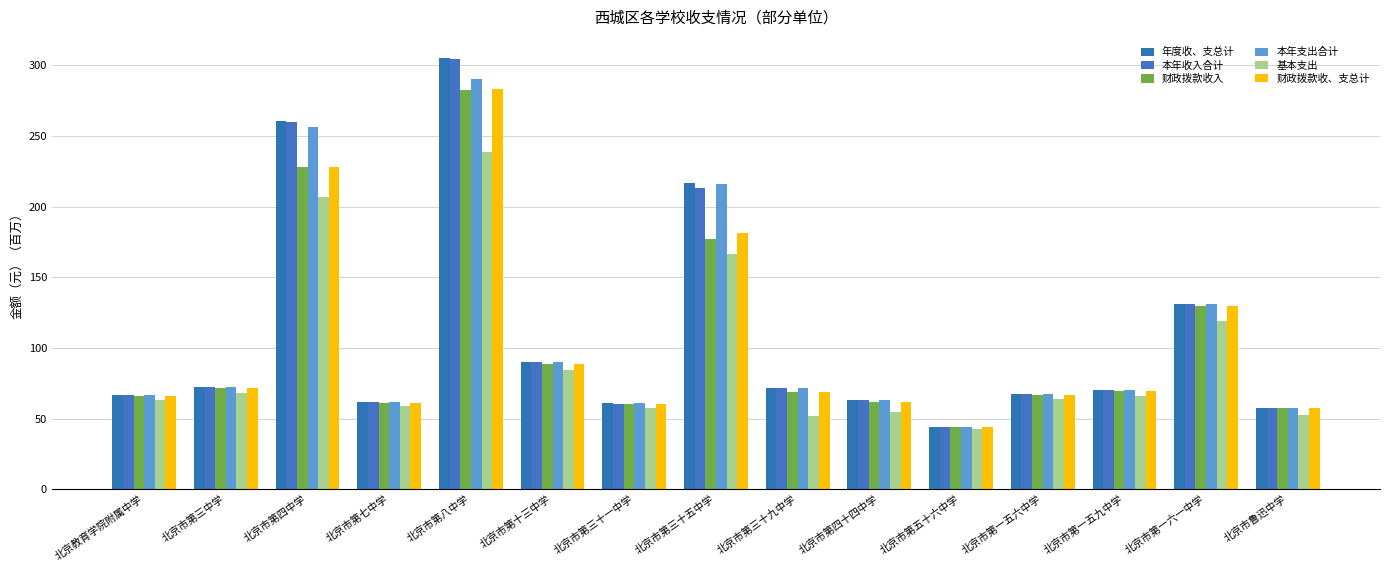

At which label does 本年收入合计 first exceed 70?

北京市第三中学